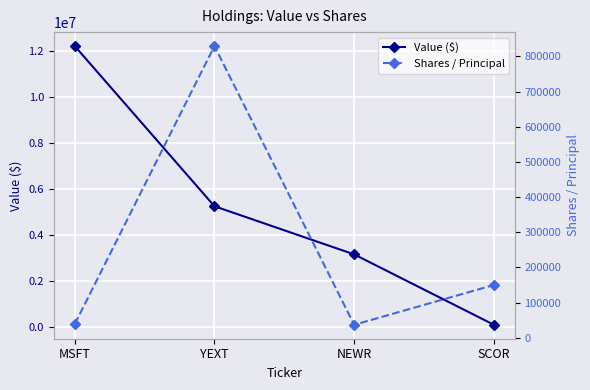

What is the sum of all Shares / Principal values?

1054831